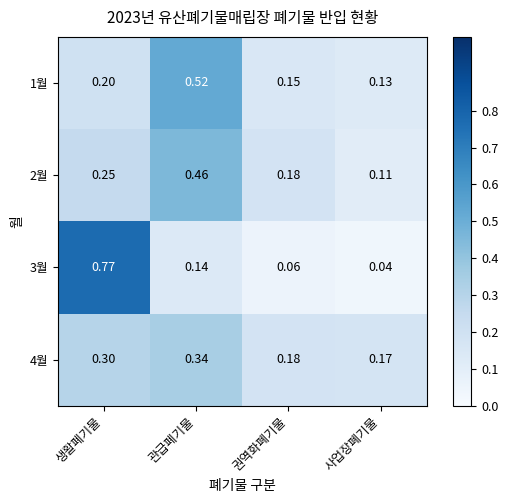

At which category is the sum across all series the highest?

생활폐기물